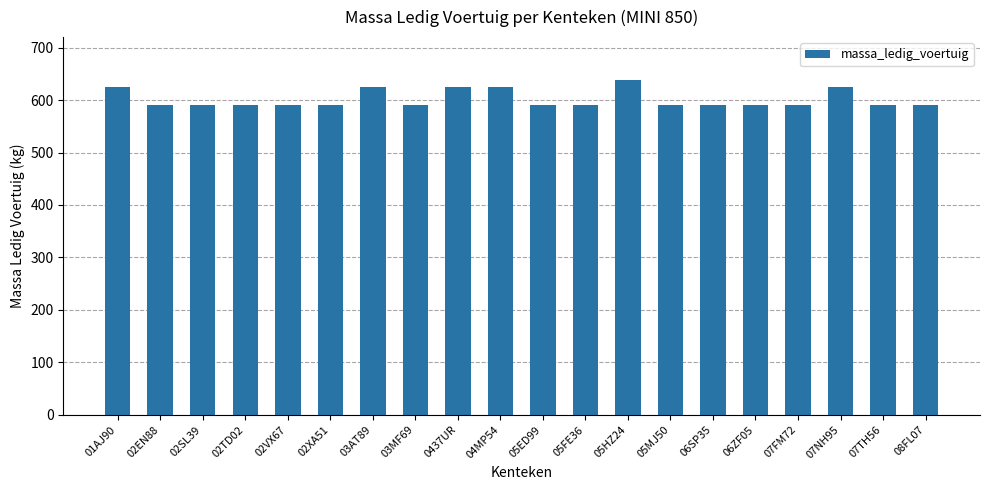

What is the ratio of the value at 05HZ24 to the value at 02SL39?

1.1